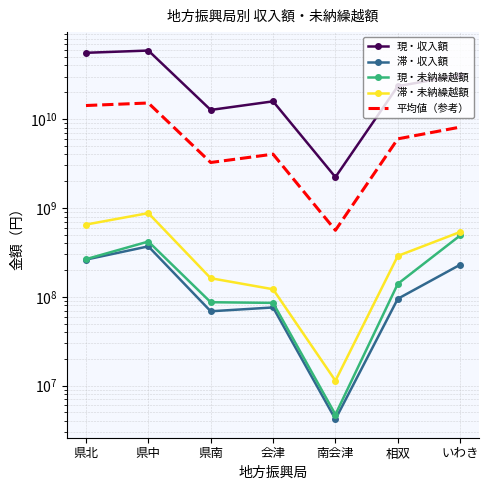

How many lines are shown in the chart?

5